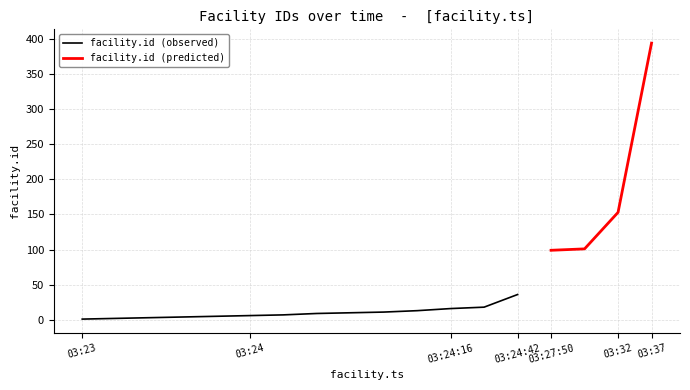

Where is the data nearest to the value 197?

03:32:08